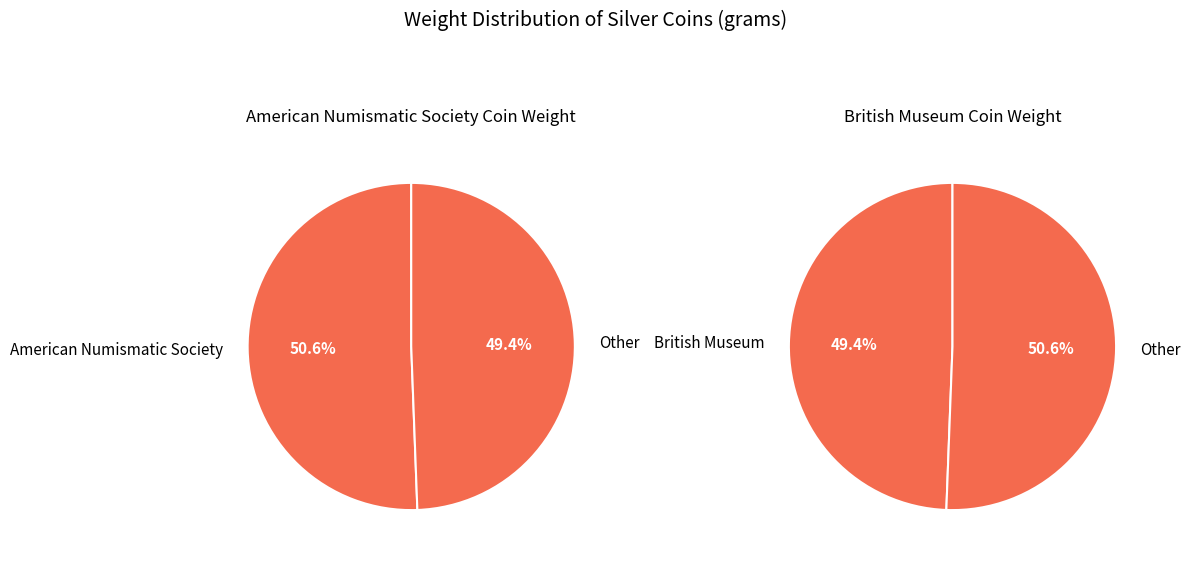

What percentage is NOT represented by American Numismatic Society?

49.4%